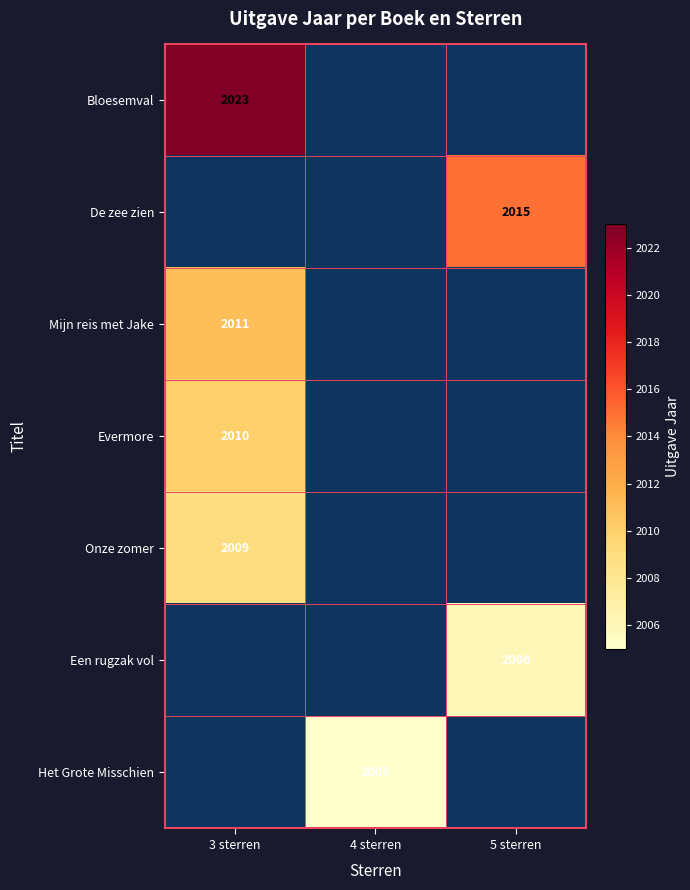

The value of Mijn reis met Jake at 3 sterren is 1126. True or false?

False